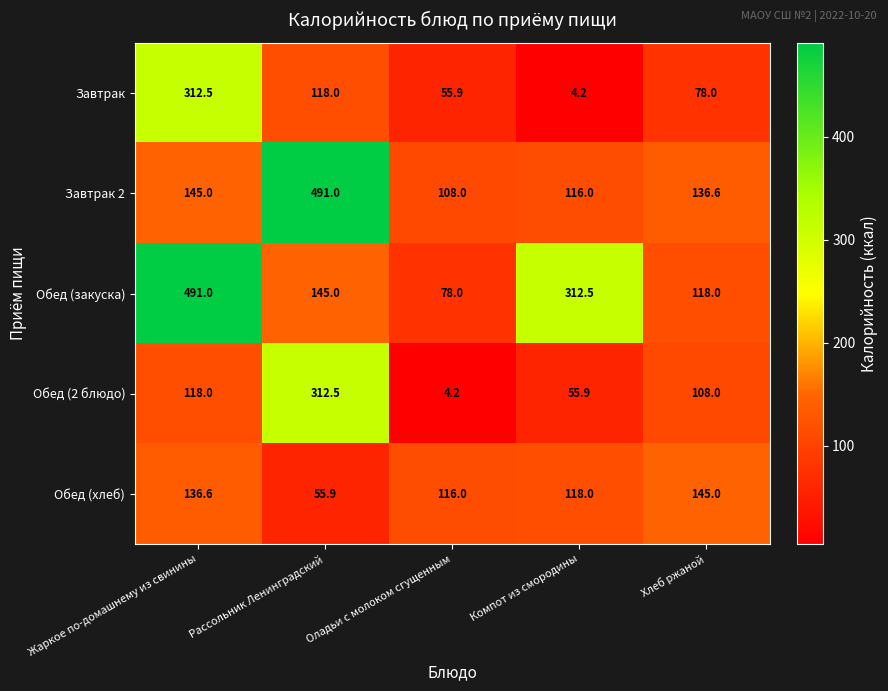

Reading left to right, what are all the values shown in this chart?

Завтрак: 312.5	118.0	55.9	4.2	78.0
Завтрак 2: 145.0	491.0	108.0	116.0	136.6
Обед (закуска): 491.0	145.0	78.0	312.5	118.0
Обед (2 блюдо): 118.0	312.5	4.2	55.9	108.0
Обед (хлеб): 136.6	55.9	116.0	118.0	145.0